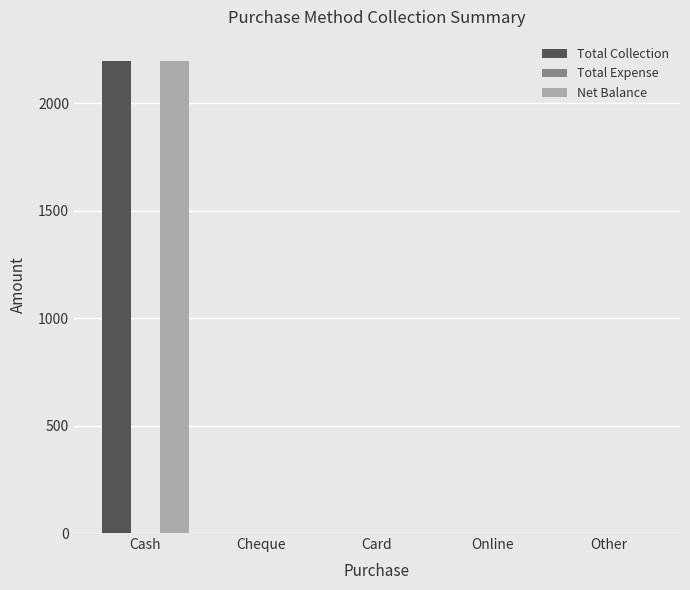

Does the chart contain stacked bars?

No